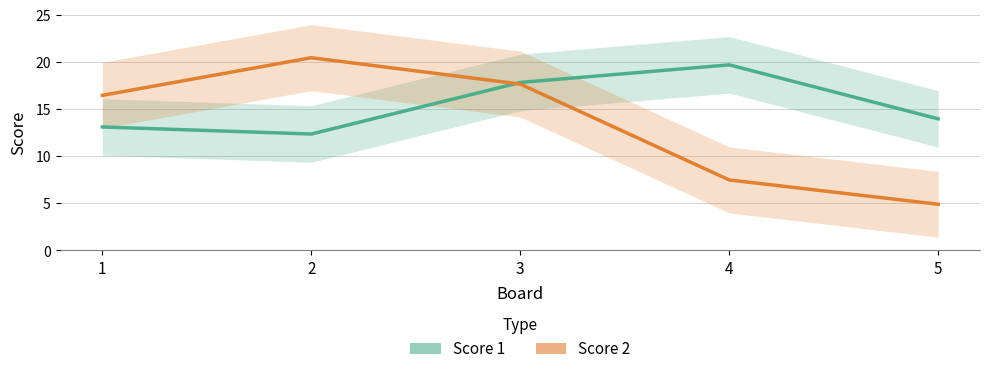

Is it true that Score 1 equals 14.0 at 5?

True